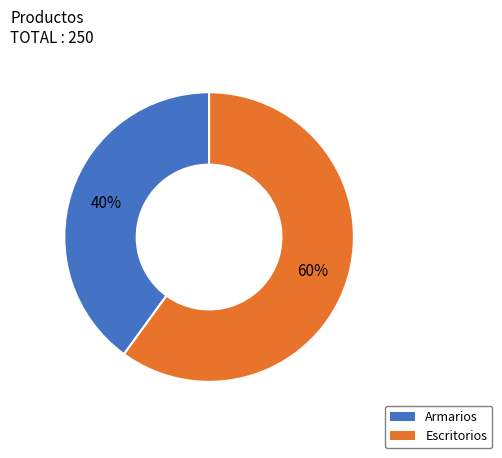

Combined, do Escritorios and Armarios account for over 50%?

Yes